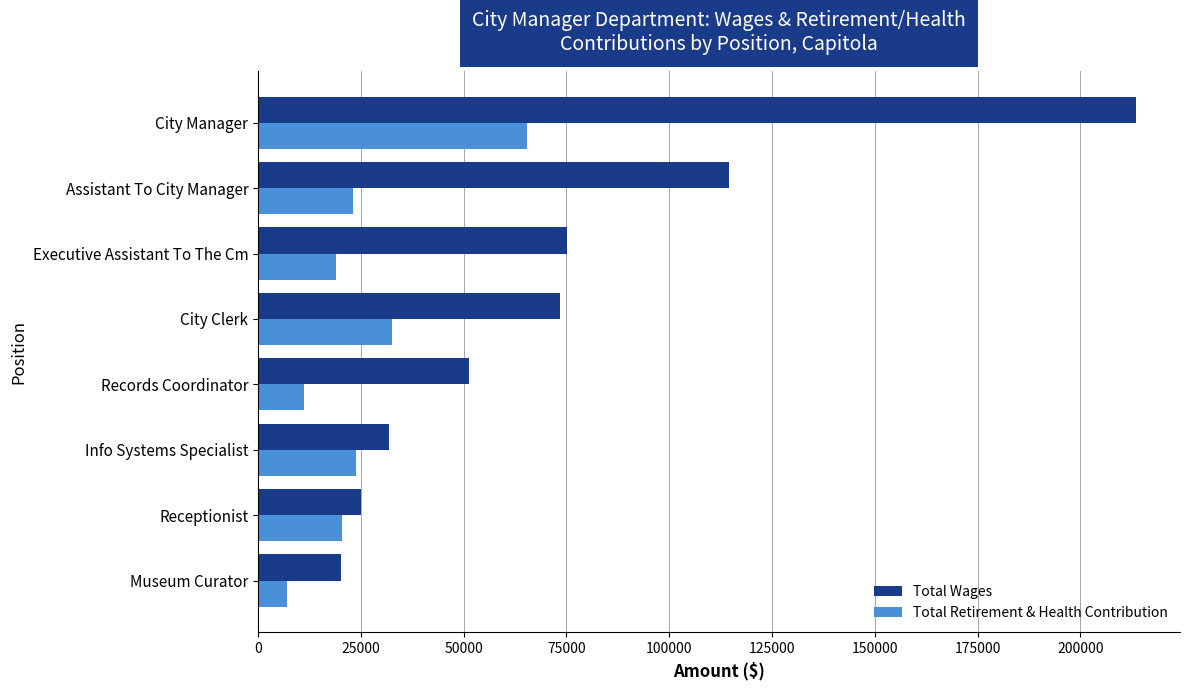

What value does the Total Retirement & Health Contribution series have at Receptionist, to the nearest 50?

20400